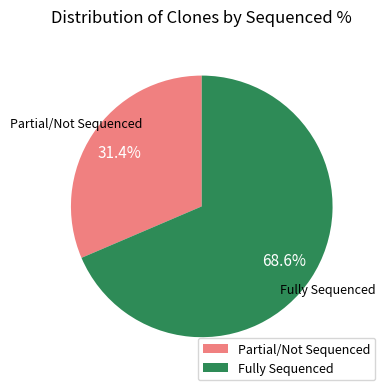

Approximately how many times larger is the value at Fully Sequenced compared to Partial/Not Sequenced?

2.2